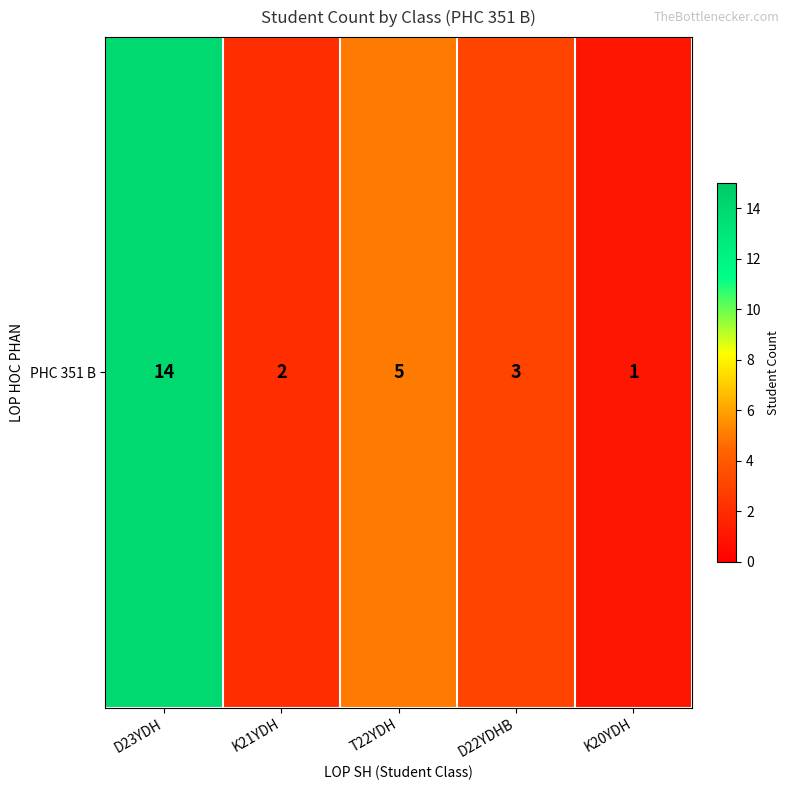

Reading left to right, extract all data points from this chart.

D23YDH=14	K21YDH=2	T22YDH=5	D22YDHB=3	K20YDH=1